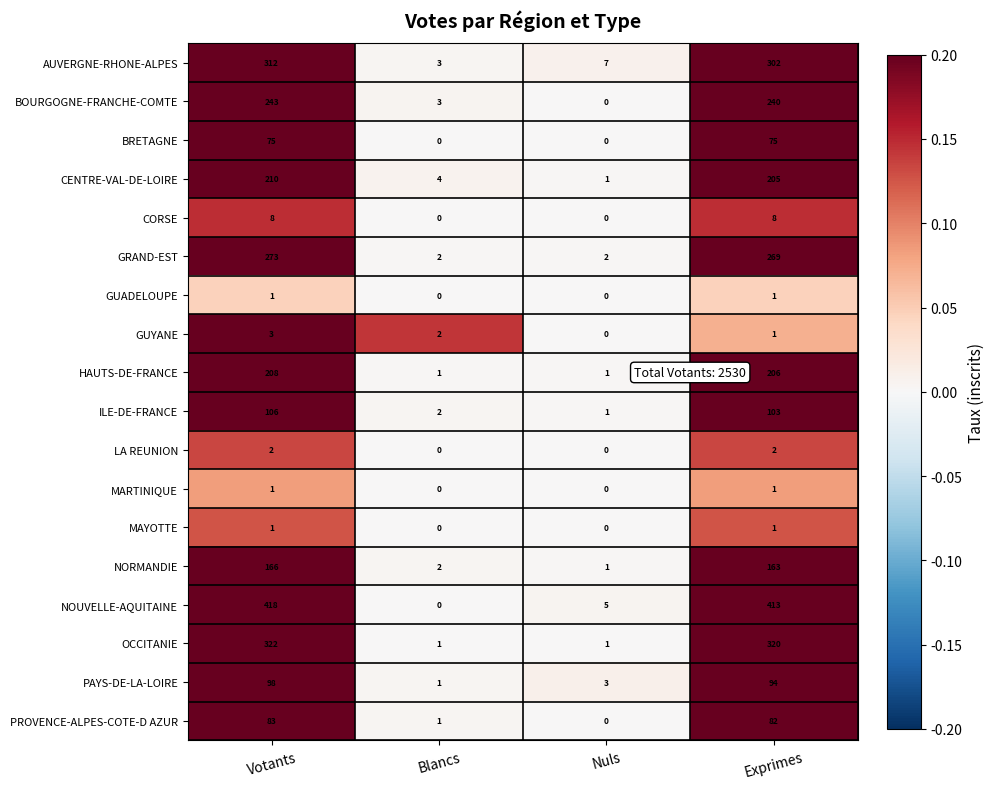

How many series are shown in this chart?

18